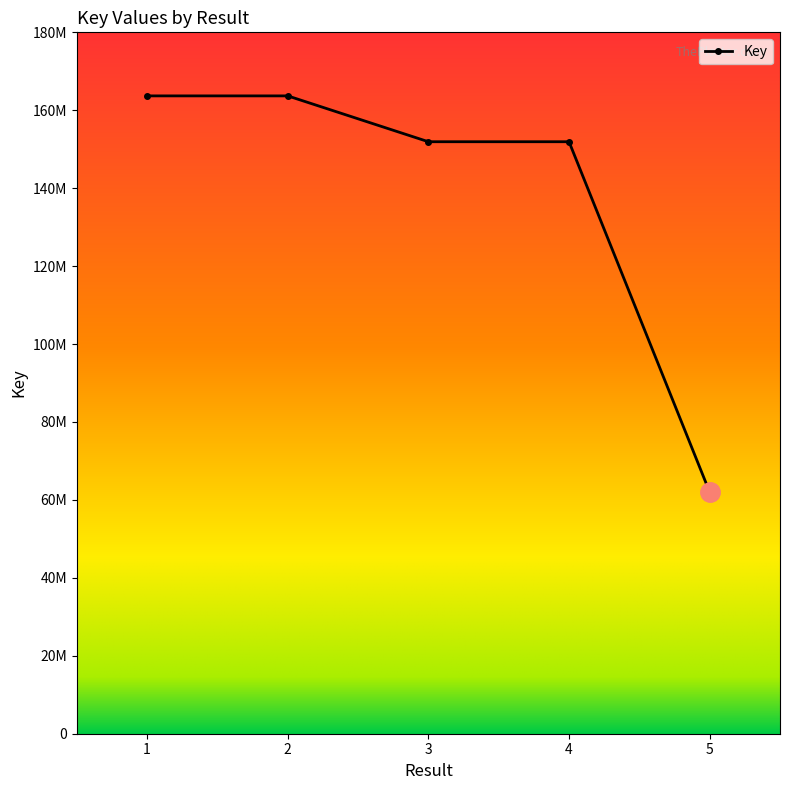

Approximately how many times larger is the value at 4 compared to 1?

0.9